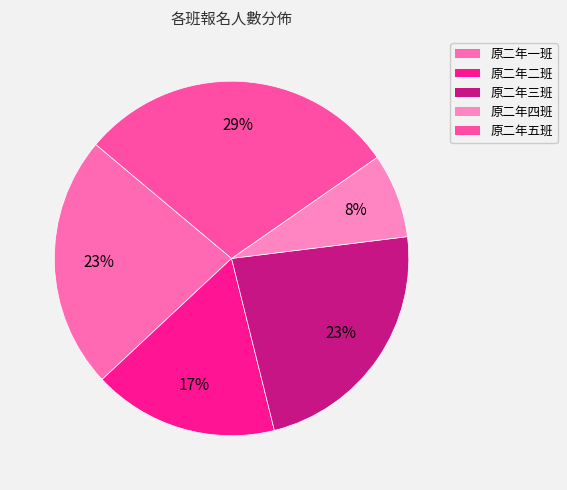

Does 原二年四班 account for over 50% of the chart?

No